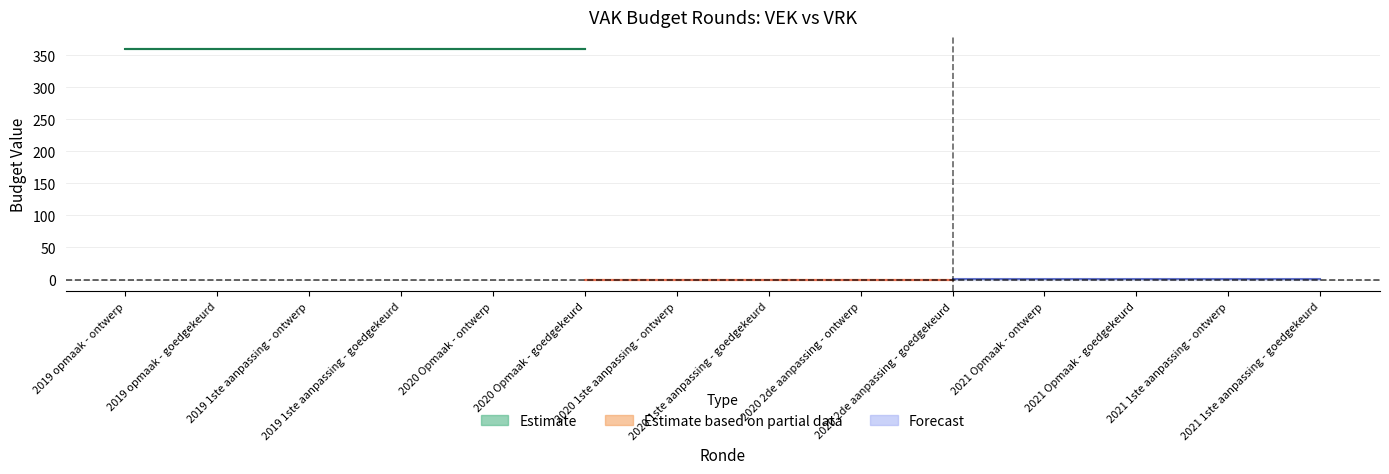

Which series changed the most between 2019 opmaak - goedgekeurd and 2020 2de aanpassing - ontwerp?

VEK